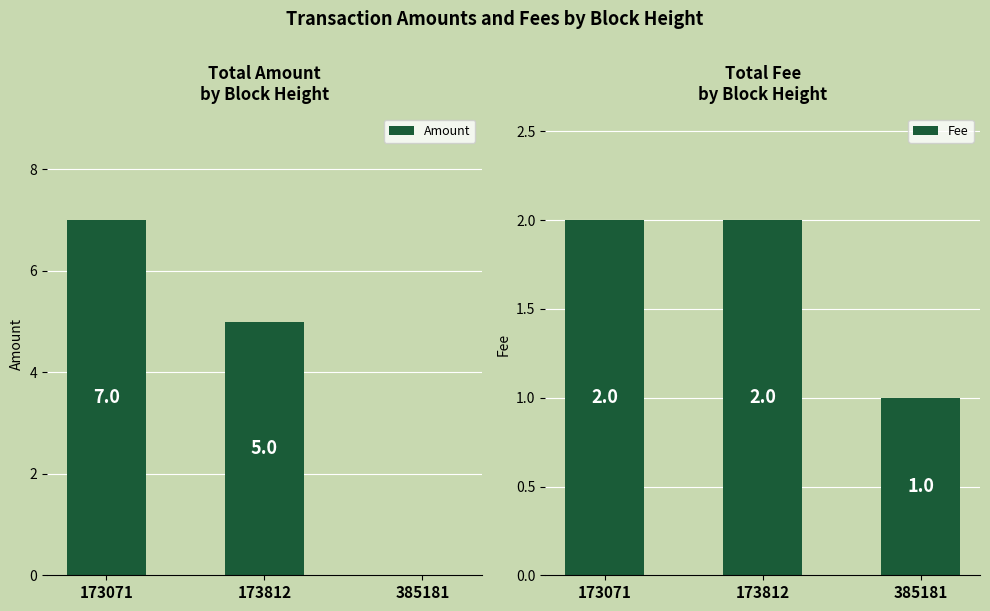

Rank the series at 173071 from highest to lowest value.

Amount, Fee